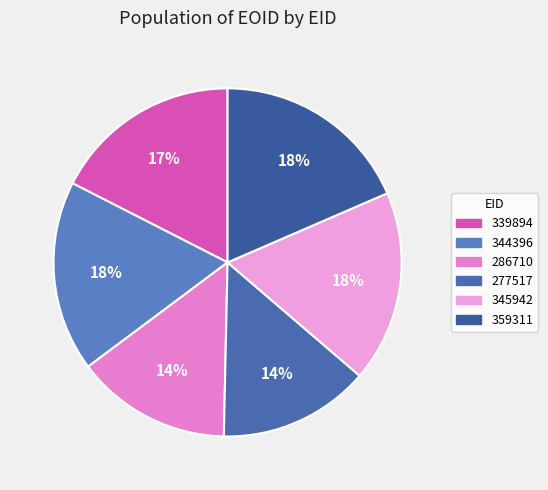

Rank the categories by value from lowest to highest.

277517, 286710, 339894, 344396, 345942, 359311